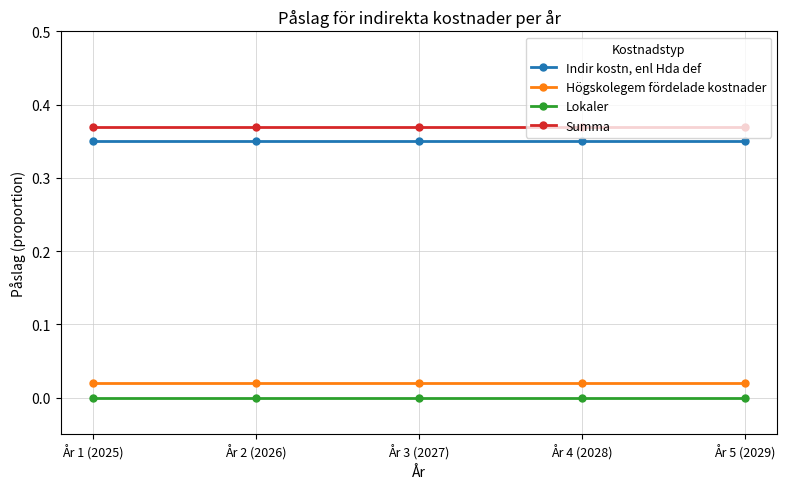

Rank the series by their maximum value, from lowest to highest.

Lokaler, Högskolegem fördelade kostnader, Indir kostn, enl Hda def, Summa